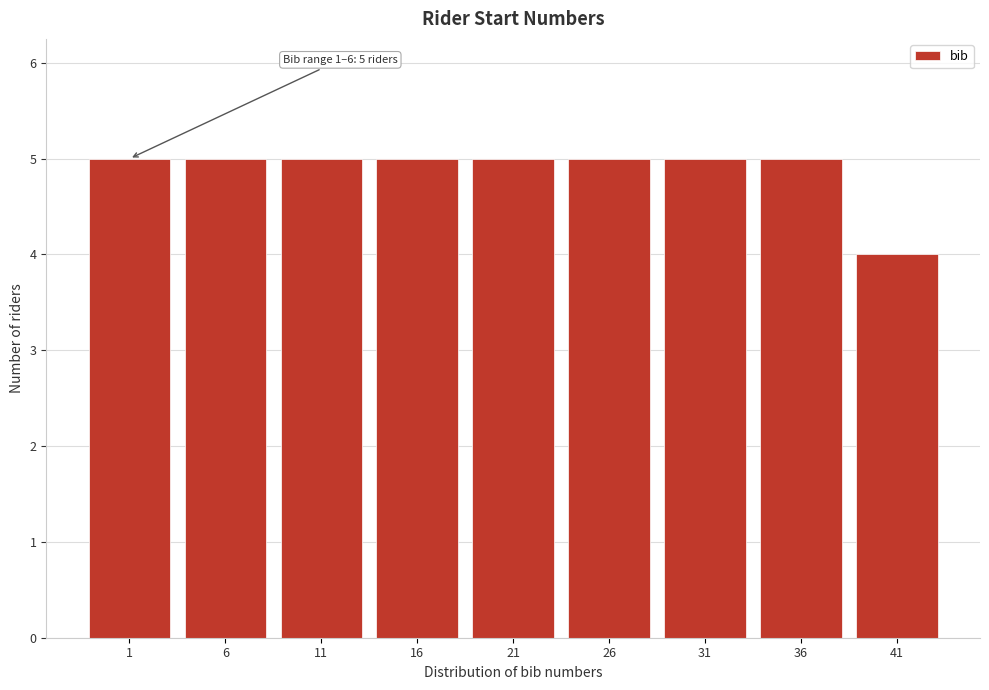

Reading left to right, what are all the values shown in this chart?

5	5	5	5	5	5	5	5	4